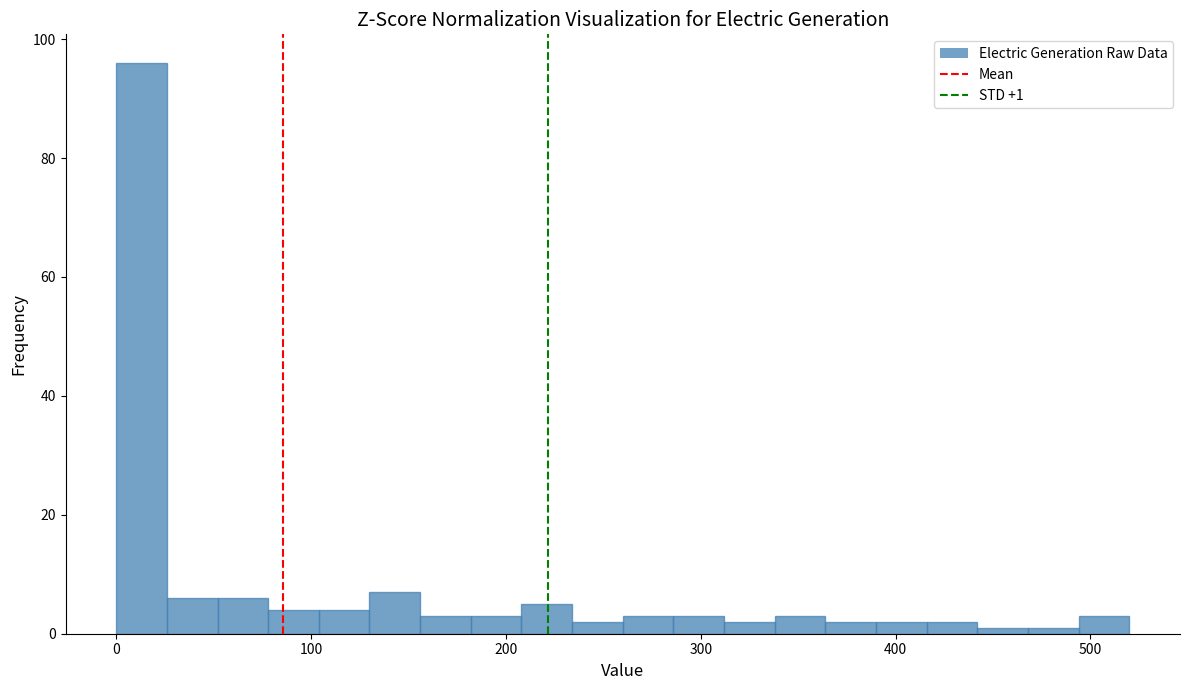

Around what value on the x-axis is the tallest bar? Give the approximate position of its centre, as read against the axis.

10